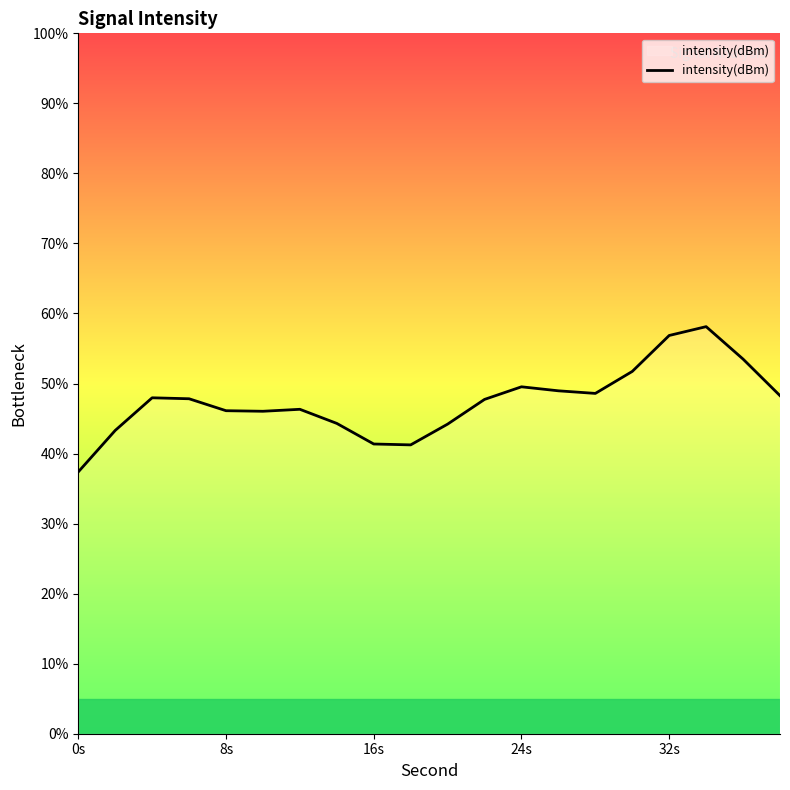

What is the smallest value displayed?

37.4